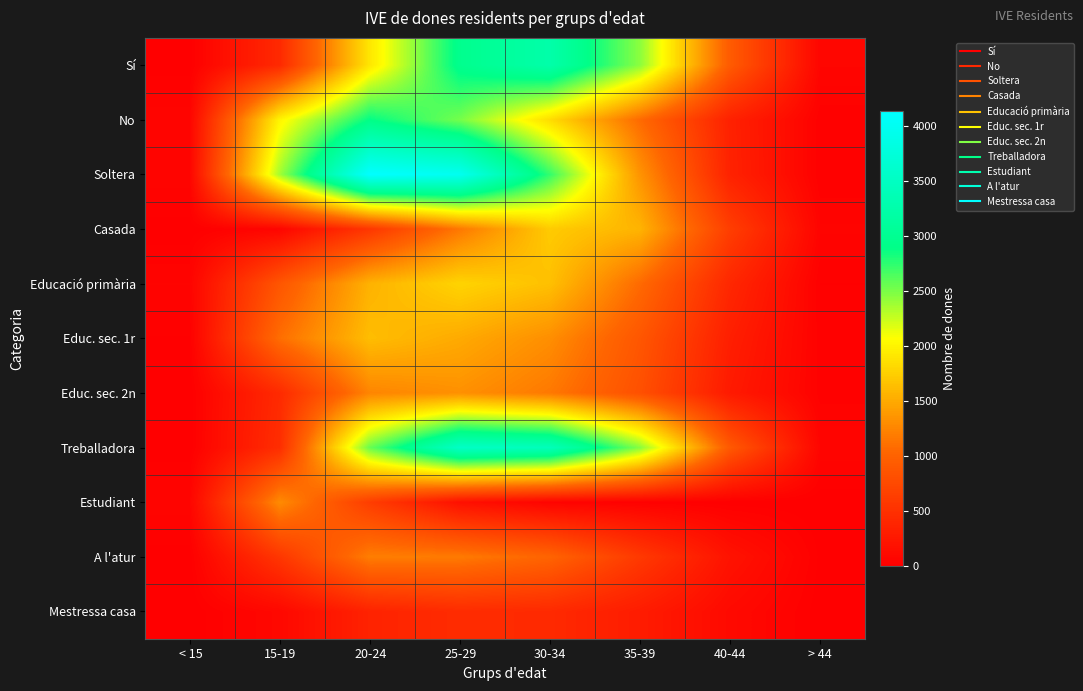

How many distinct data groups are displayed?

11